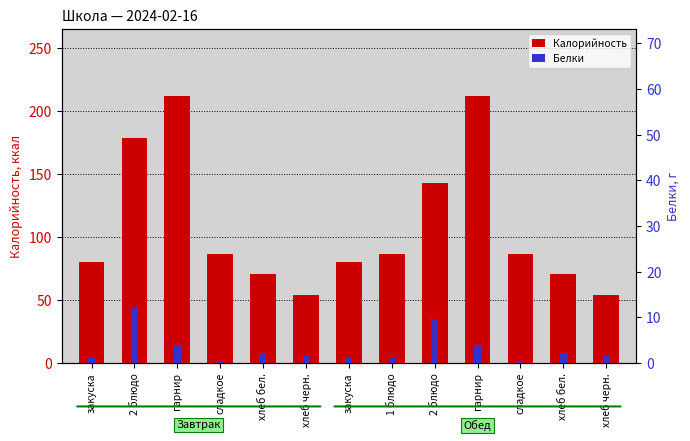

Which category has the highest value across all series?

гарнир